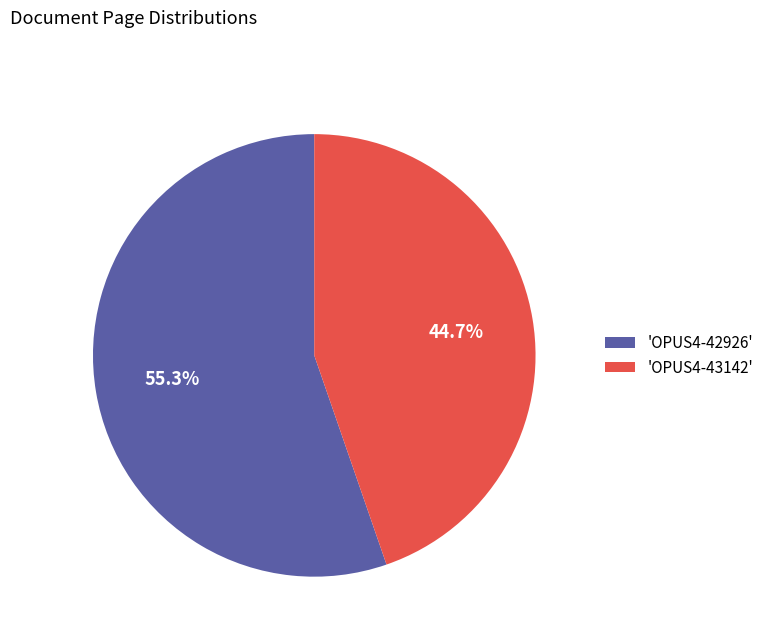

What is the smallest slice in the pie chart?

'OPUS4-43142'